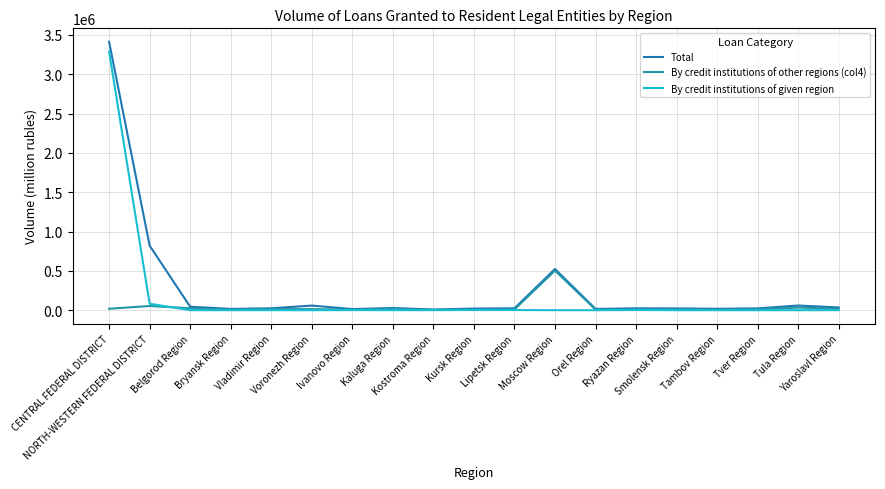

How many lines are shown in the chart?

3